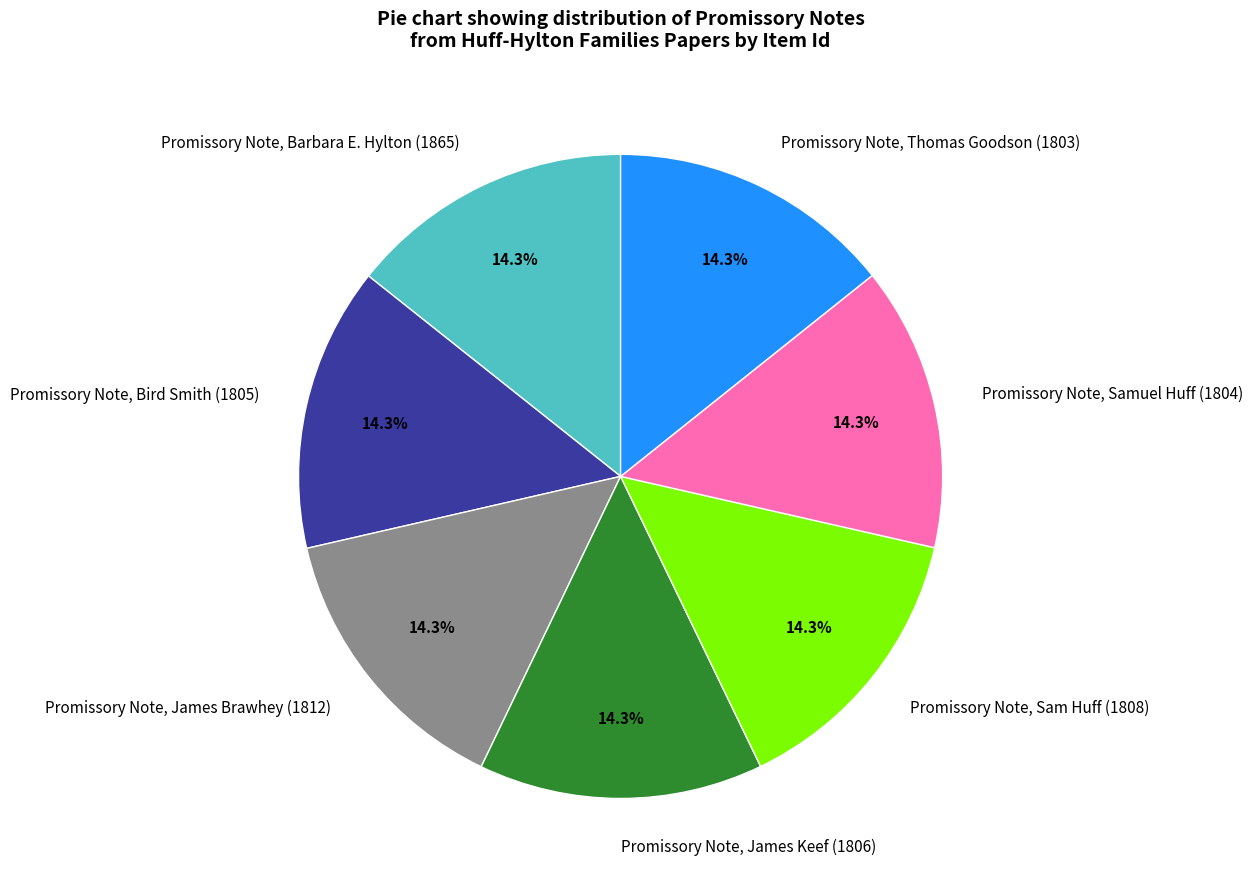

To the nearest percent, what percentage of the pie is Promissory Note, Samuel Huff (1804)?

14%